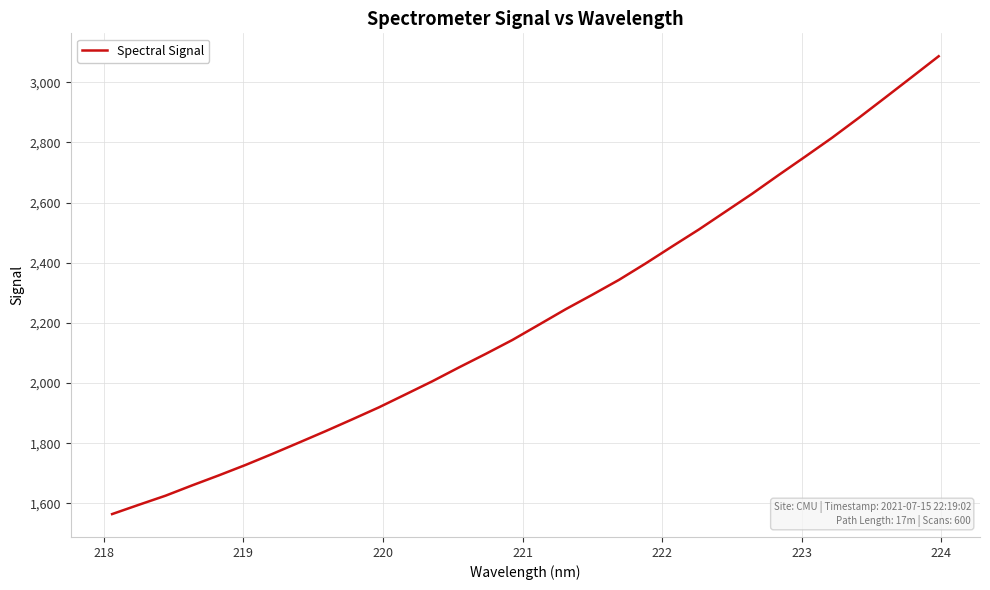

What is the greatest value displayed?

3086.3